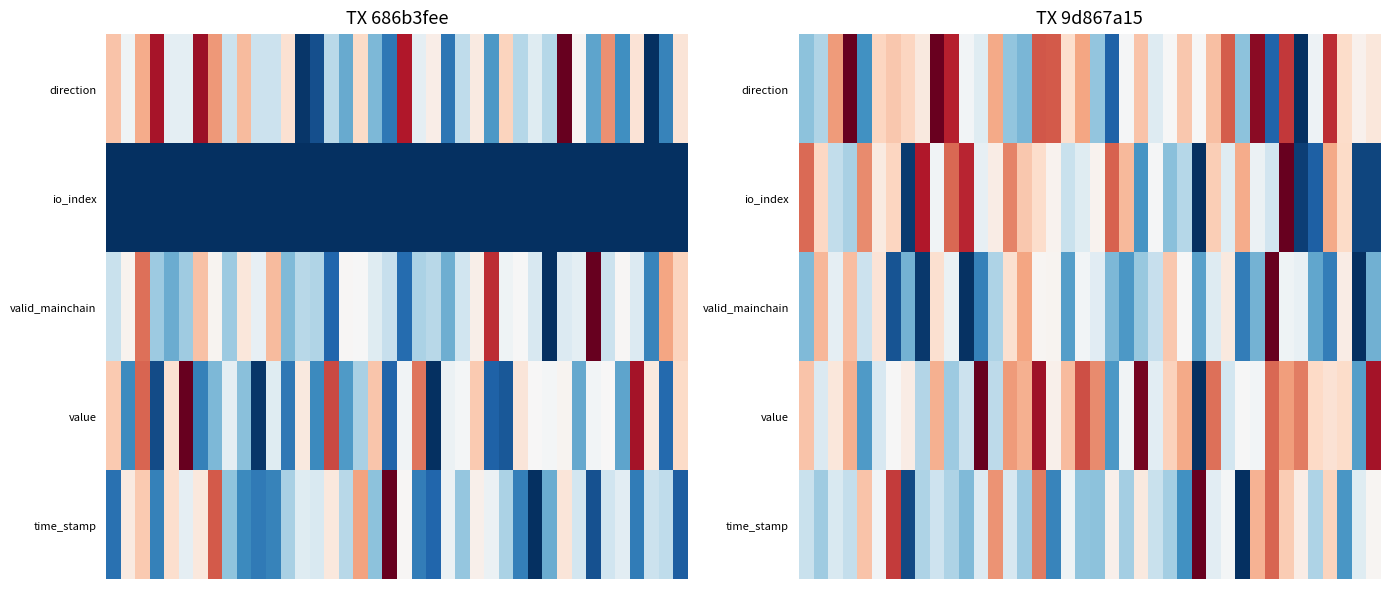

At which category is the sum across all series the highest?

33